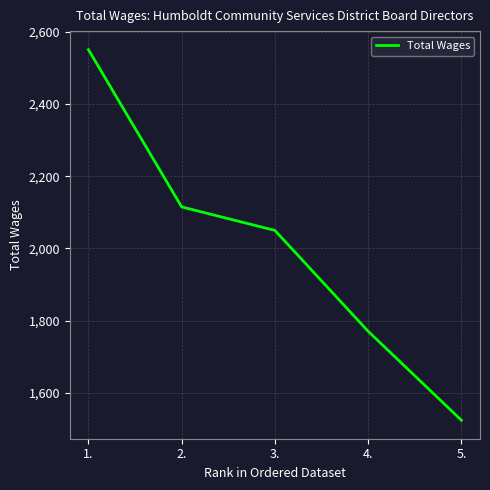

What is the difference between the maximum and second lowest values?

779